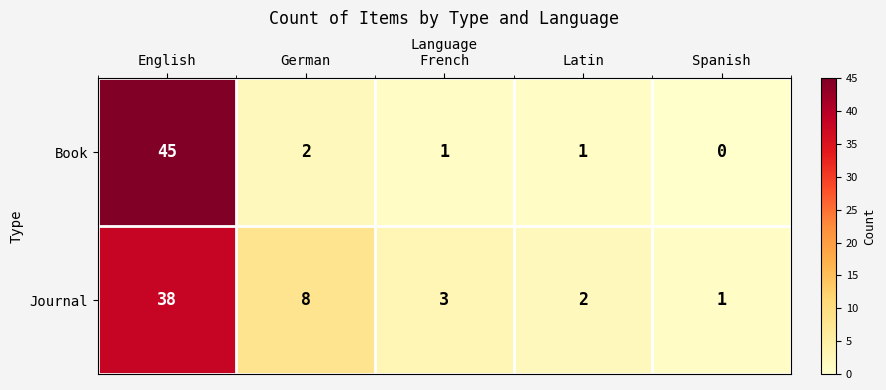

Which series has the largest total across all categories?

Journal